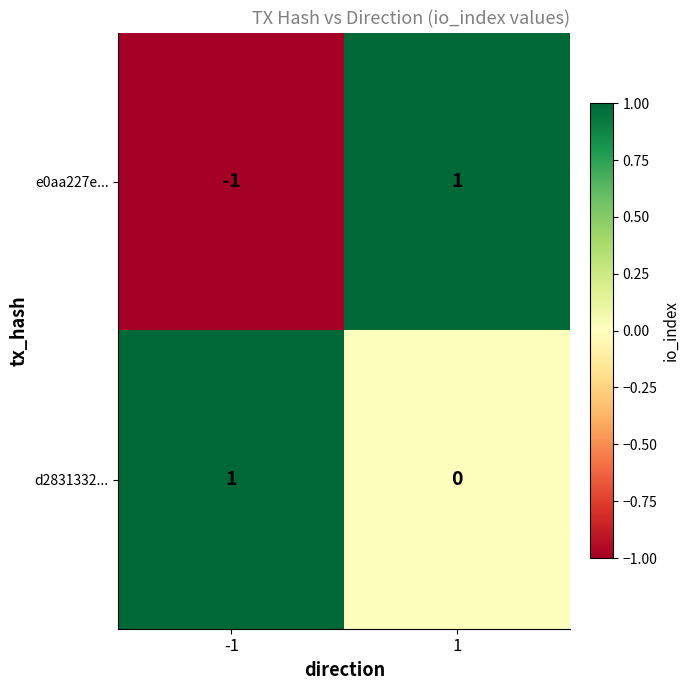

The value of e0aa227e... at -1 is -1. True or false?

True